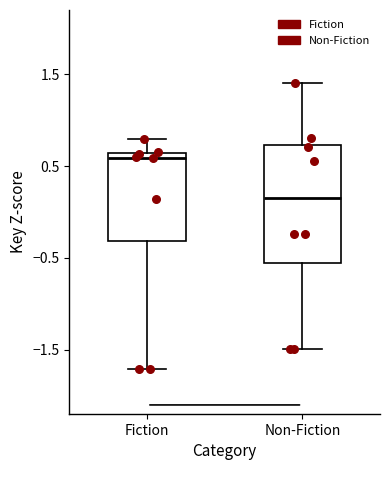

Comparing the boxes themselves (not the whiskers), which one is the tallest?

Non-Fiction